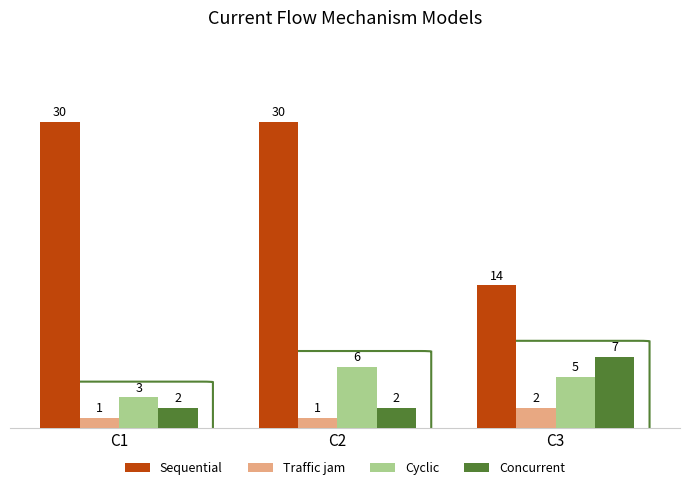

Reading left to right, list all the values displayed in this chart.

Sequential: 30	30	14
Traffic jam: 1	1	2
Cyclic: 3	6	5
Concurrent: 2	2	7